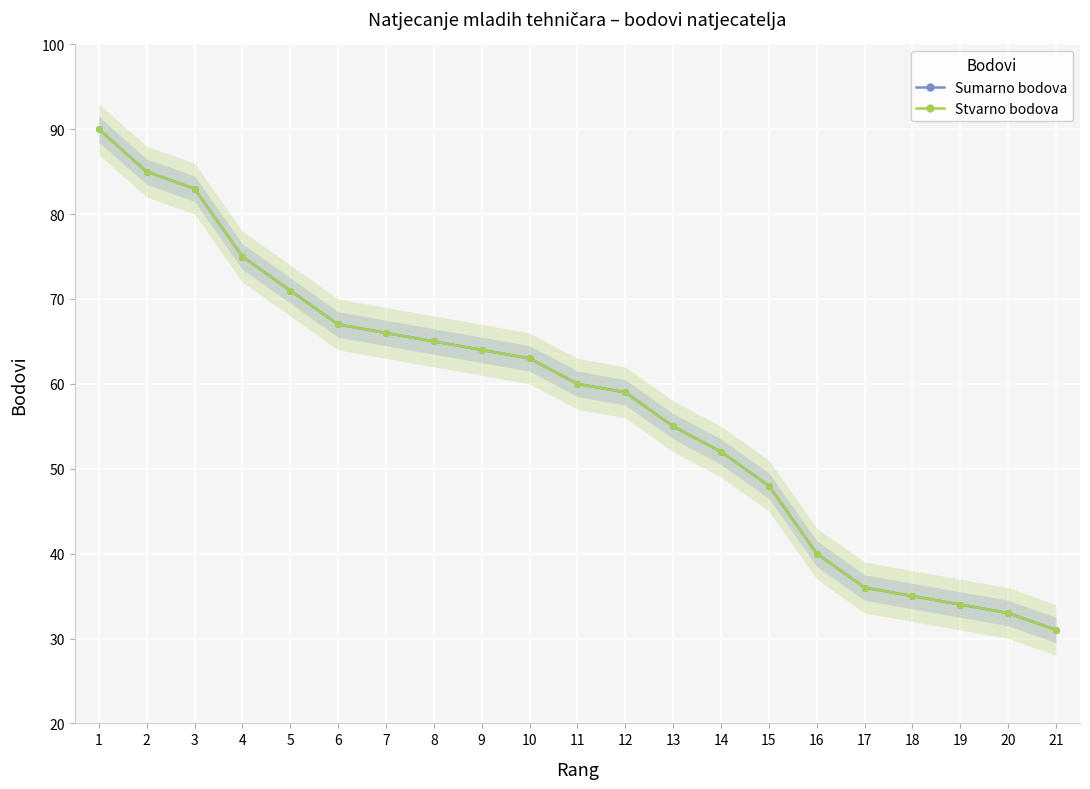

What are all the series names shown in the legend?

Sumarno bodova, Stvarno bodova